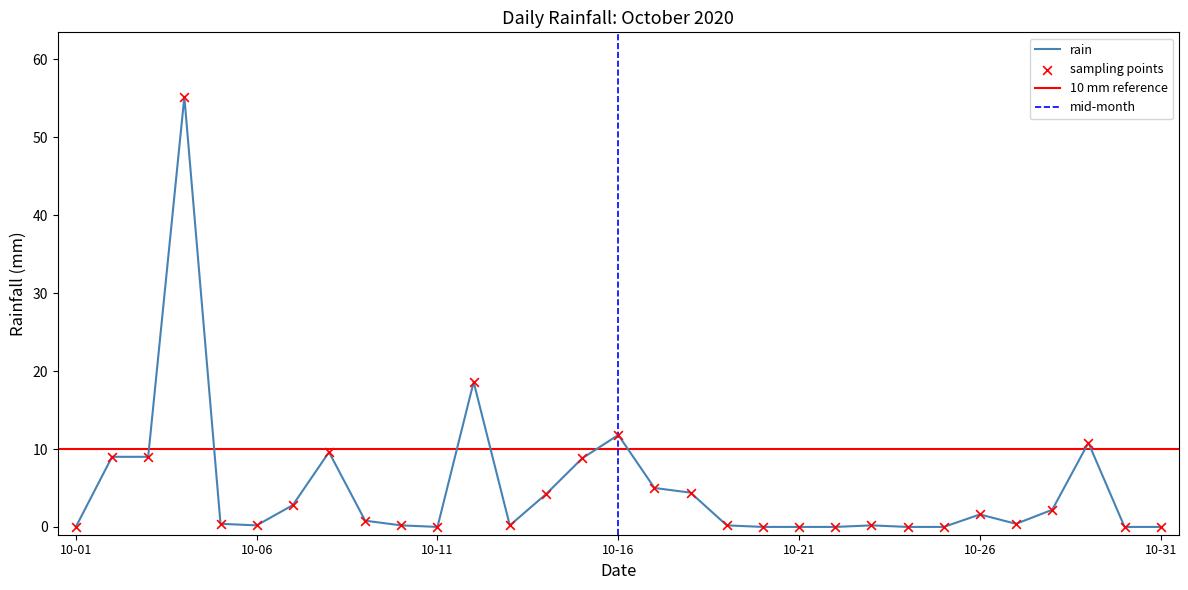

What is the change in value from 2020-10-08 to 2020-10-27?

-9.2